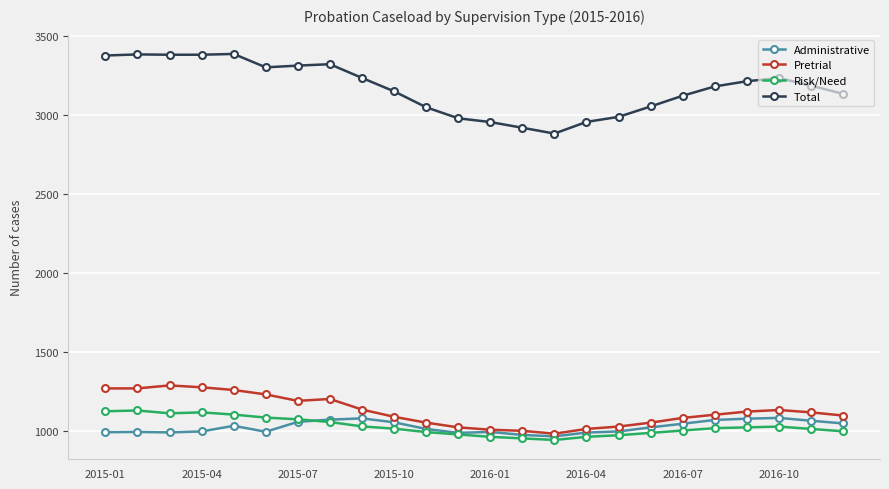

Which series has the widest spread of values?

Total